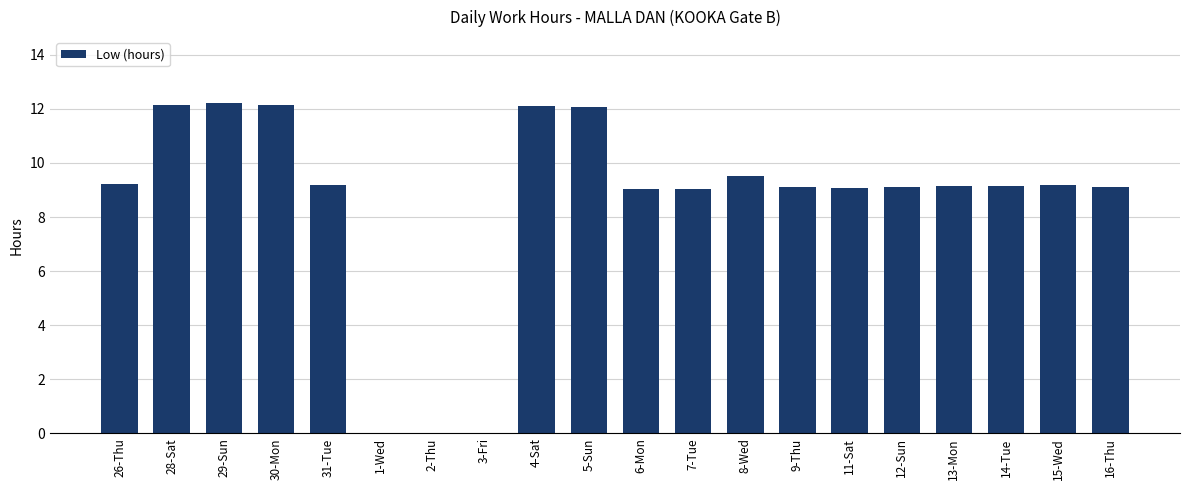

Count the number of data series in this chart.

1